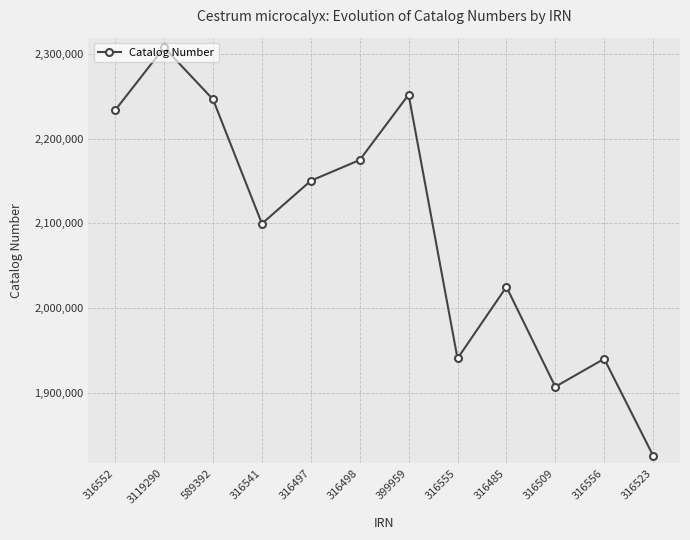

What is the difference between the second highest and second lowest values?

344680